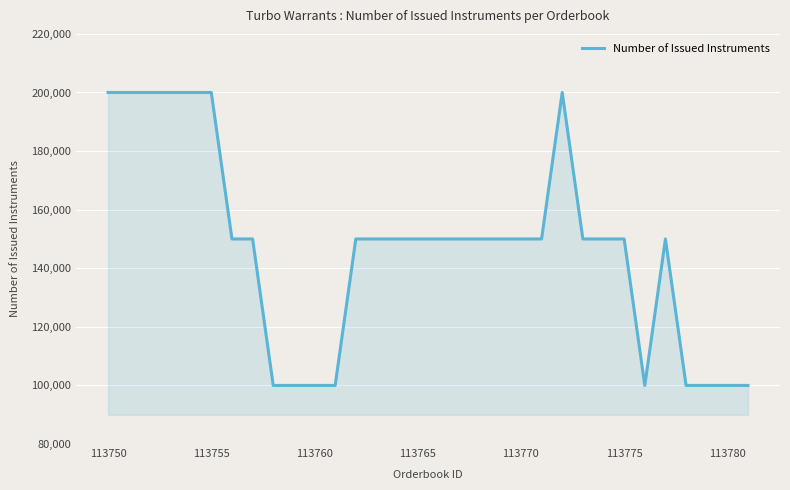

What is the difference between the maximum and minimum values?

100000